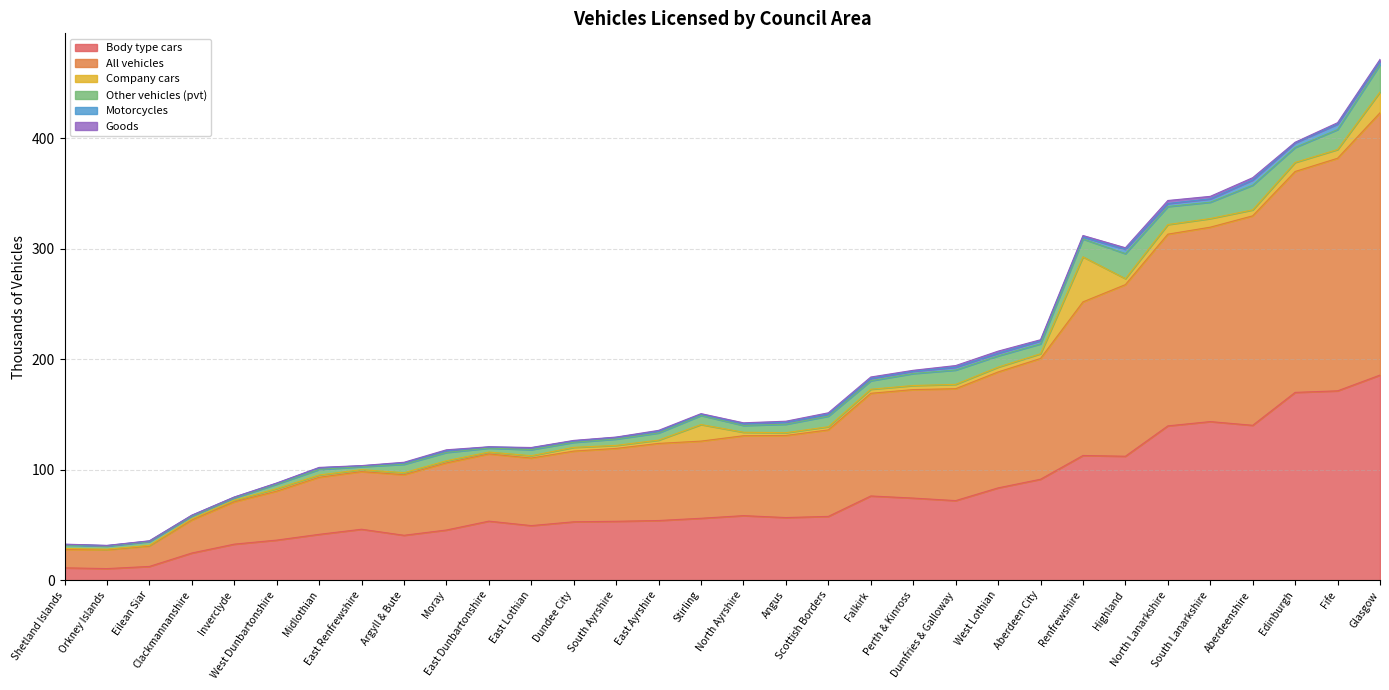

What is the sum of the Other vehicles (pvt) values at Argyll & Bute and Falkirk?

15.3